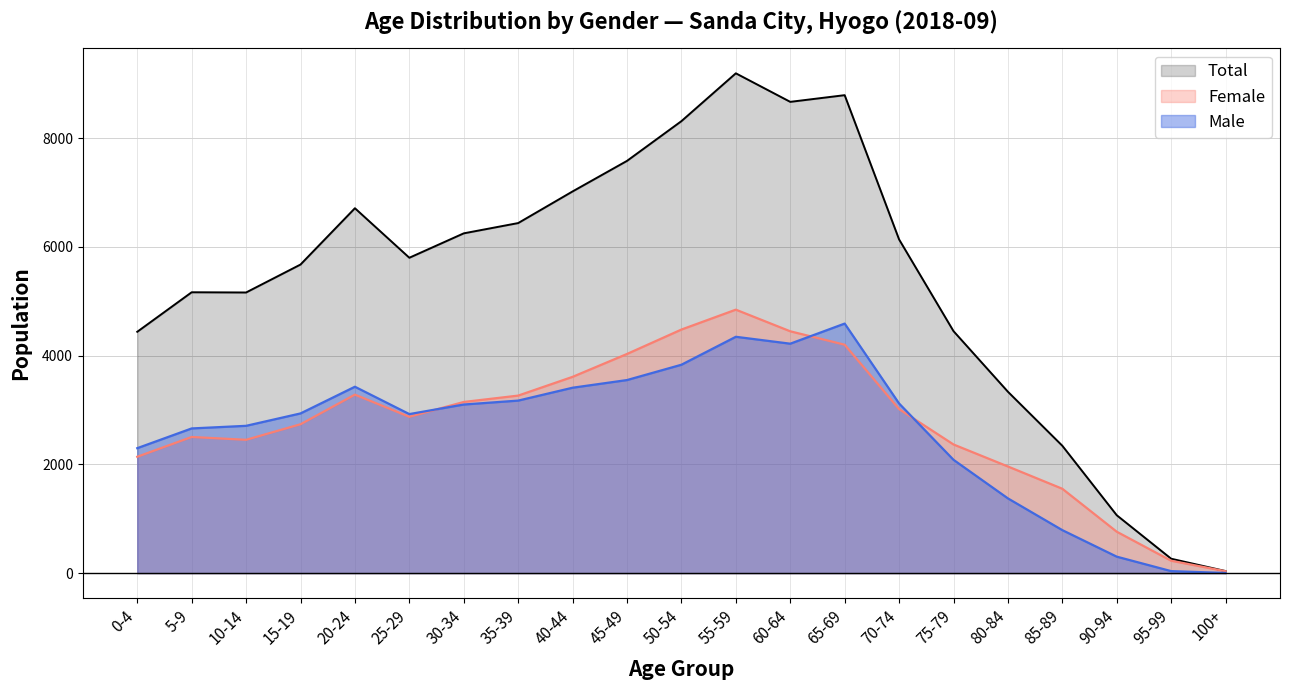

The Female series shows 6261 at 40-44. True or false?

False